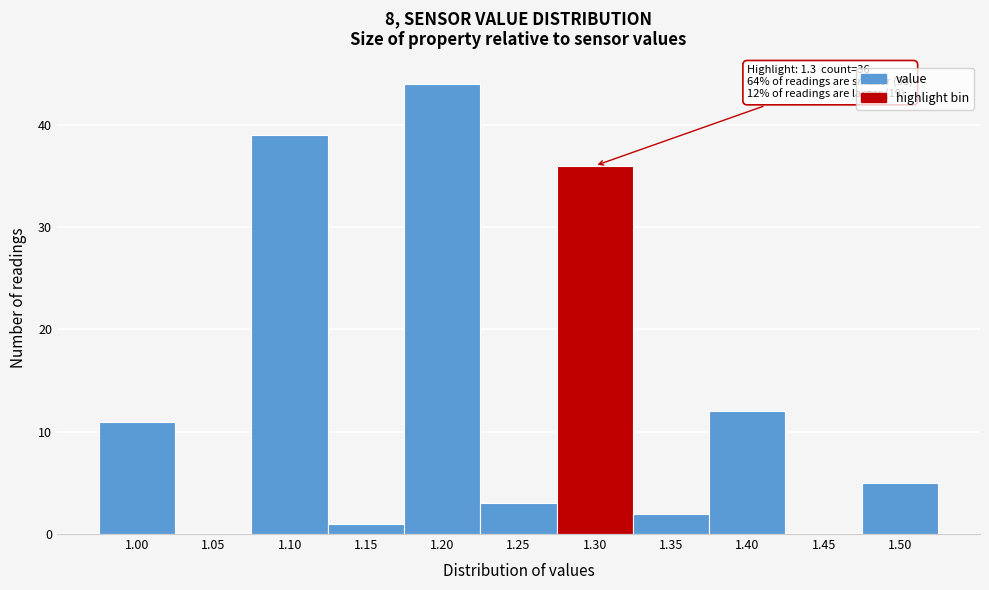

Reading right to left, extract all data points from this chart.

1.50=5	1.45=0	1.40=12	1.35=2	1.30=36	1.25=3	1.20=44	1.15=1	1.10=39	1.05=0	1.00=11